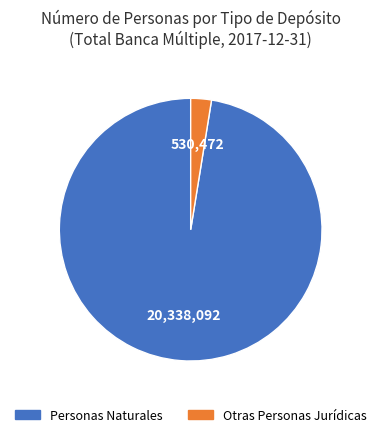

Between Personas Naturales and Otras Personas Jurídicas, which is larger?

Personas Naturales